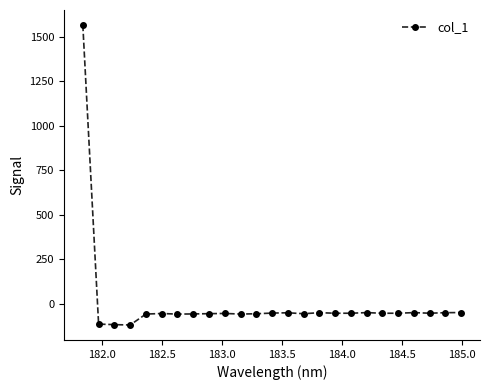

What is the value of the 9th point from the left?

-54.7